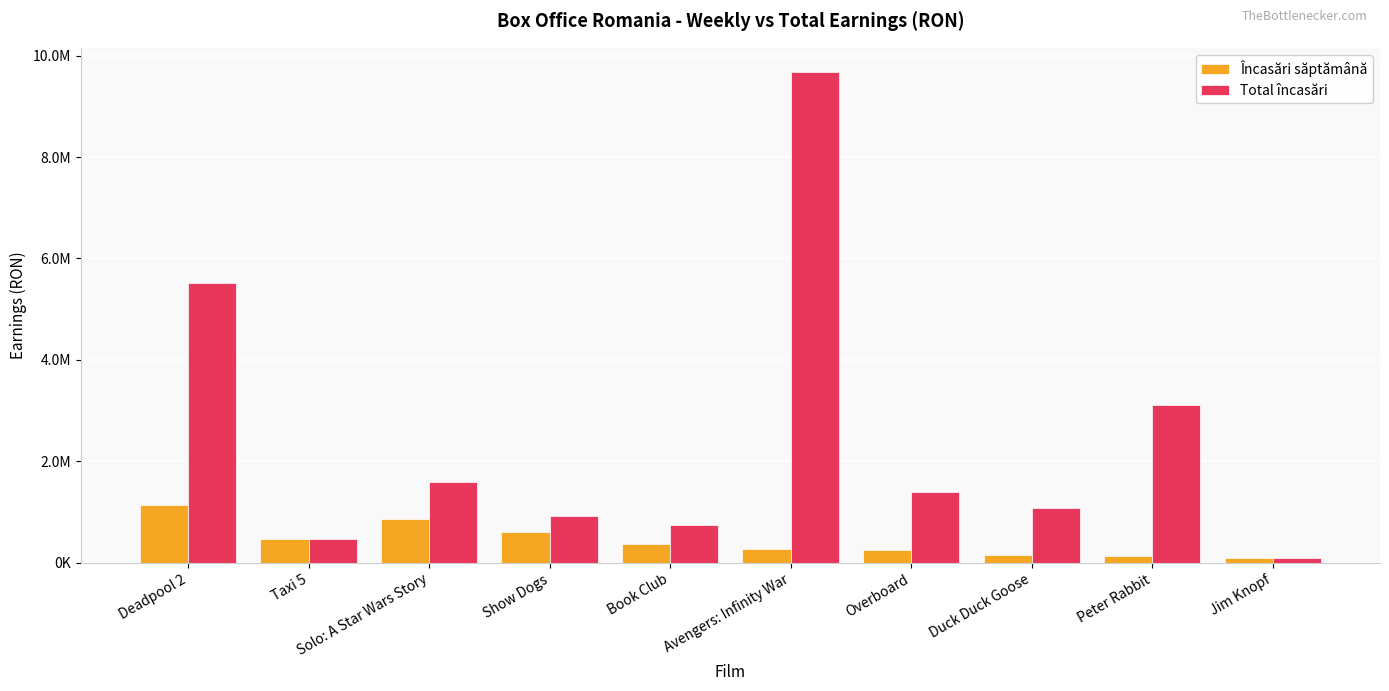

What are all the series names shown in the legend?

Încasări săptămână, Total încasări